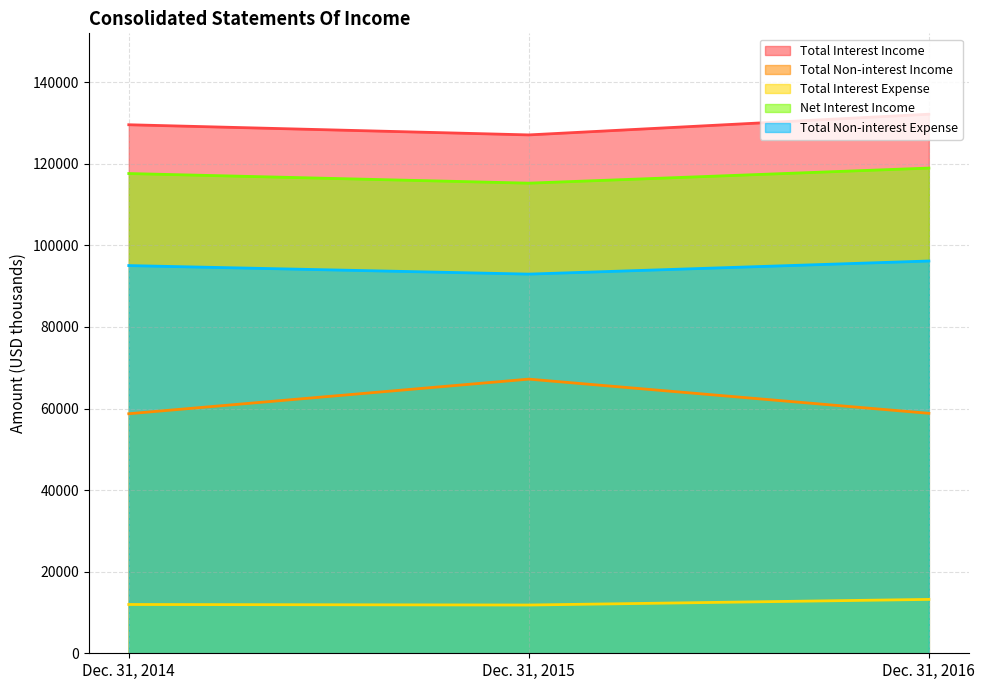

Reading left to right, transcribe all the data shown in this chart.

Total Interest Income: 129566	127074	132152
Total Non-interest Income: 58722	67206	58825
Total Interest Expense: 11960	11830	13207
Net Interest Income: 117606	115244	118945
Total Non-interest Expense: 95041	92951	96164